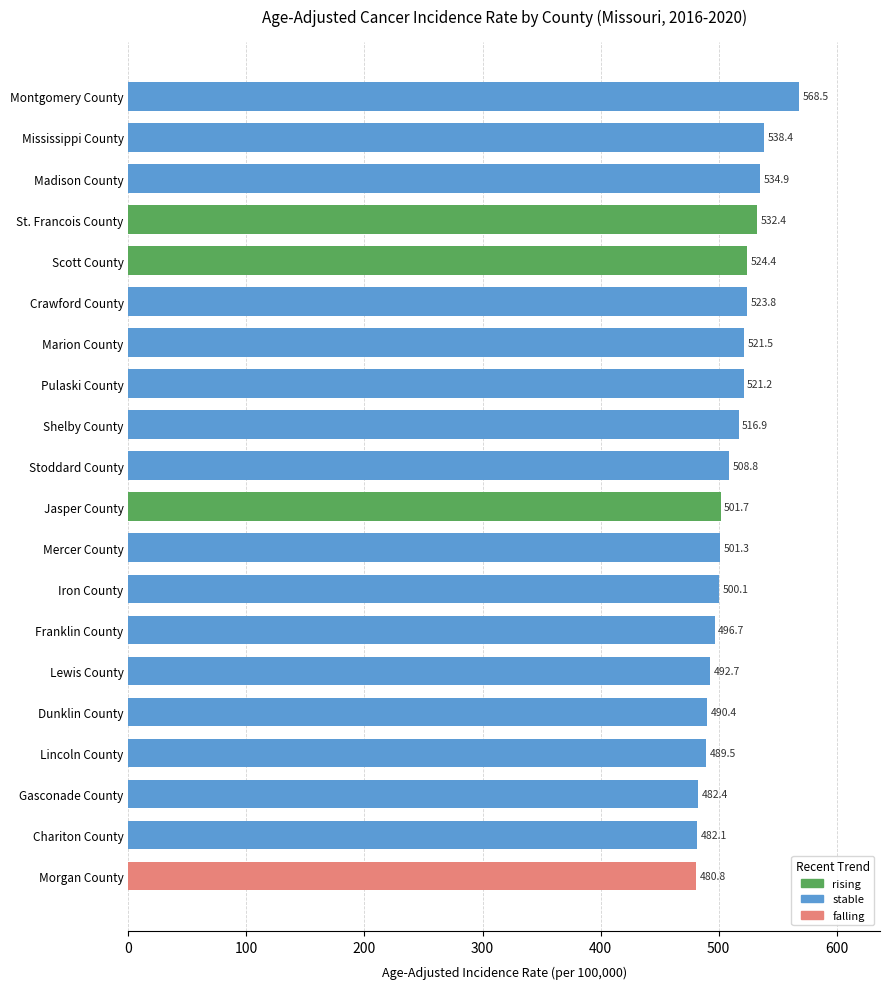

Reading top to bottom, transcribe all the data shown in this chart.

Montgomery County=568.5	Mississippi County=538.4	Madison County=534.9	St. Francois County=532.4	Scott County=524.4	Crawford County=523.8	Marion County=521.5	Pulaski County=521.2	Shelby County=516.9	Stoddard County=508.8	Jasper County=501.7	Mercer County=501.3	Iron County=500.1	Franklin County=496.7	Lewis County=492.7	Dunklin County=490.4	Lincoln County=489.5	Gasconade County=482.4	Chariton County=482.1	Morgan County=480.8